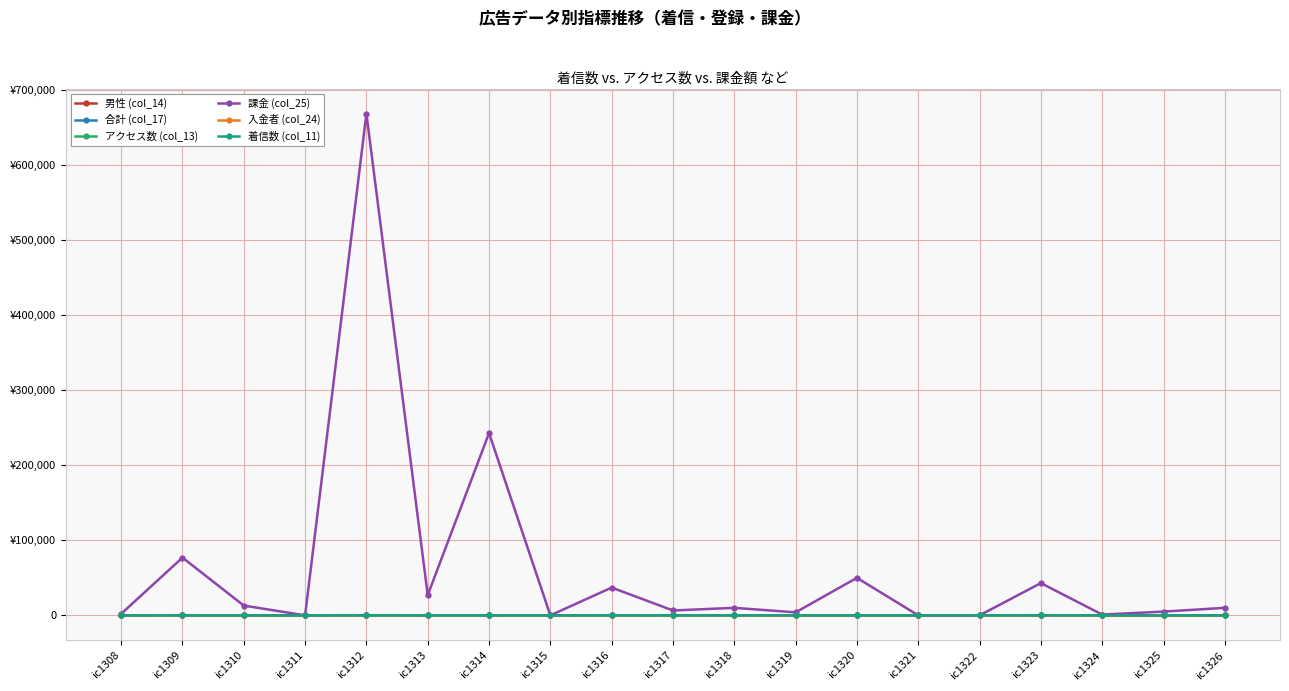

Is this an area chart (filled region under the line)?

No